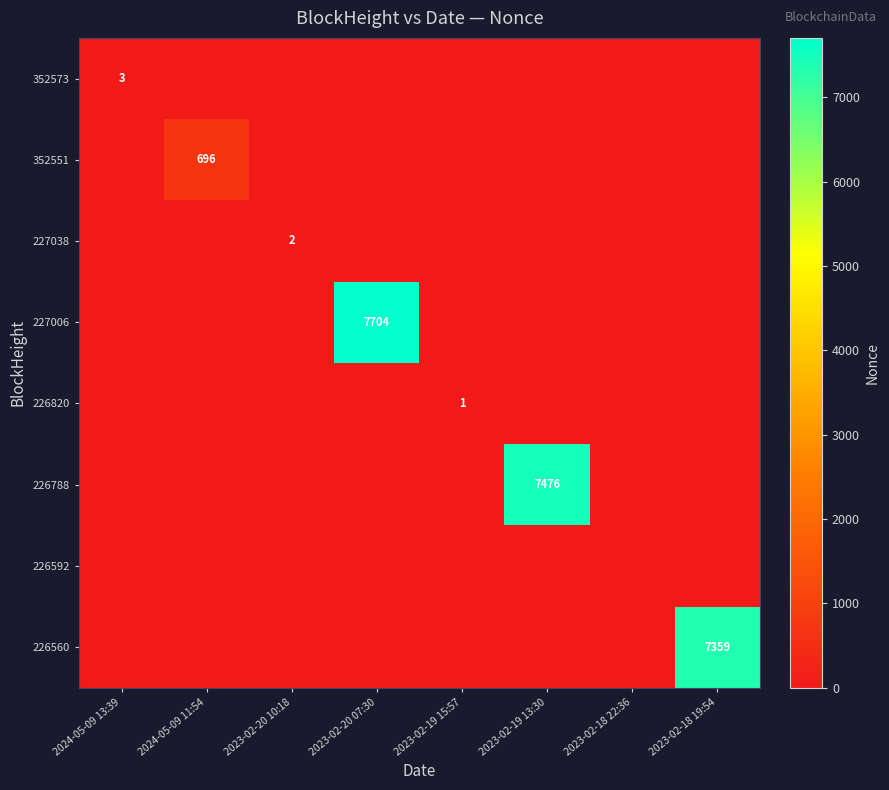

The 226560 series shows 7359 at 2023-02-18 19:54. True or false?

True